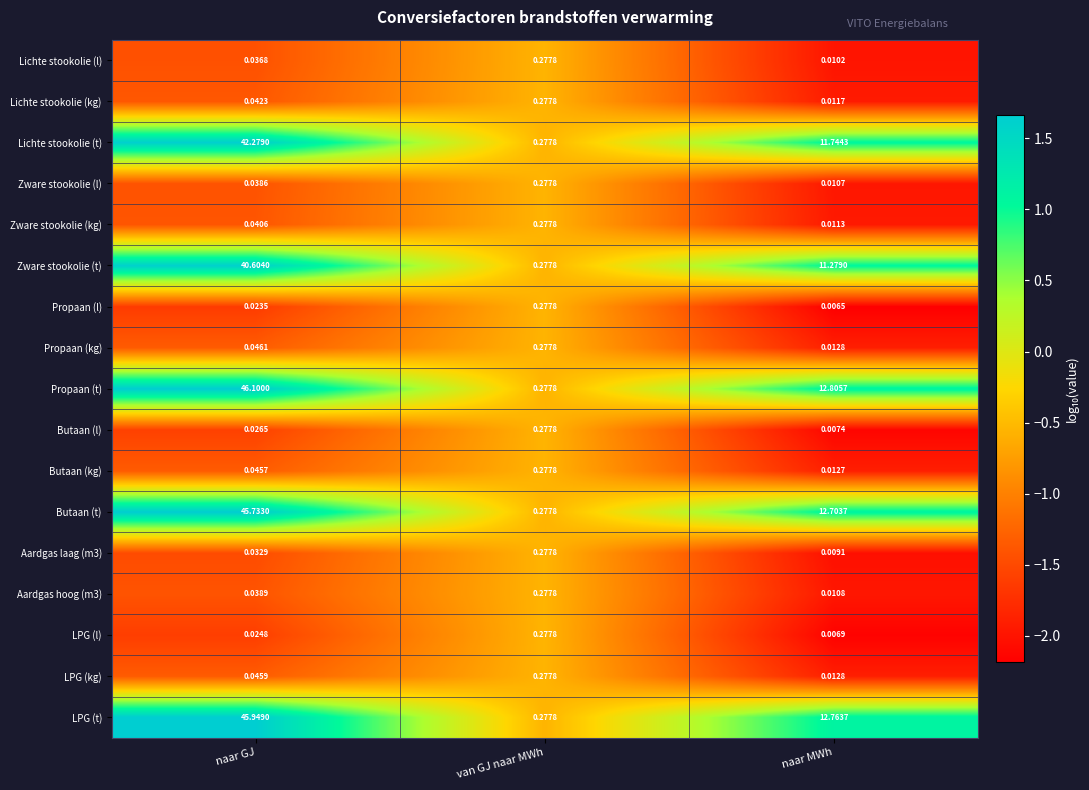

Which label corresponds to the largest value in the chart?

naar GJ